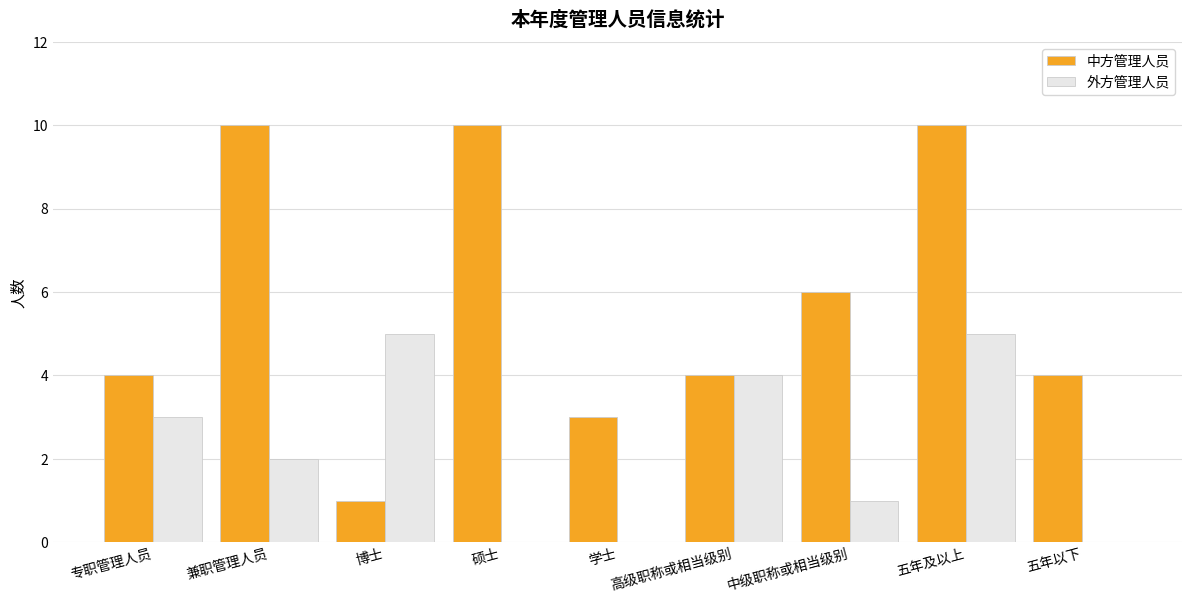

How many distinct data groups are displayed?

2